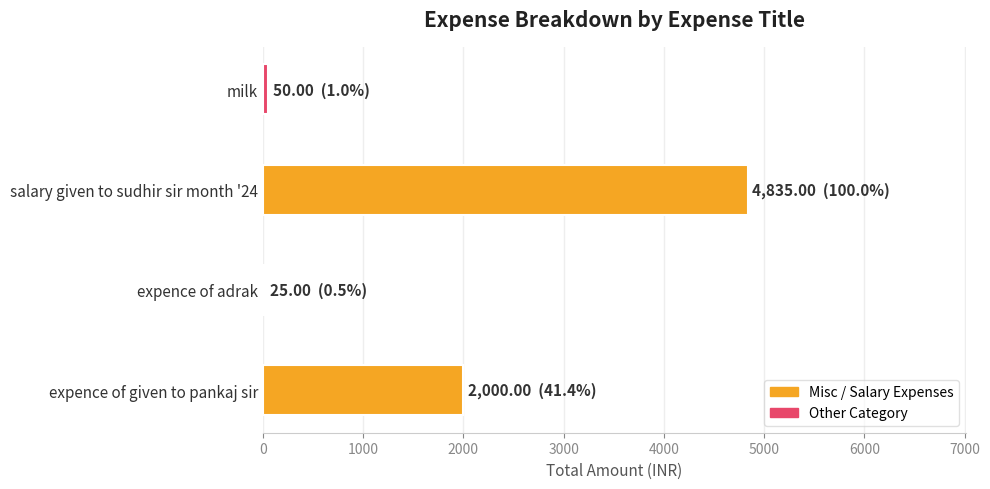

How many data points are less than 2000?

2